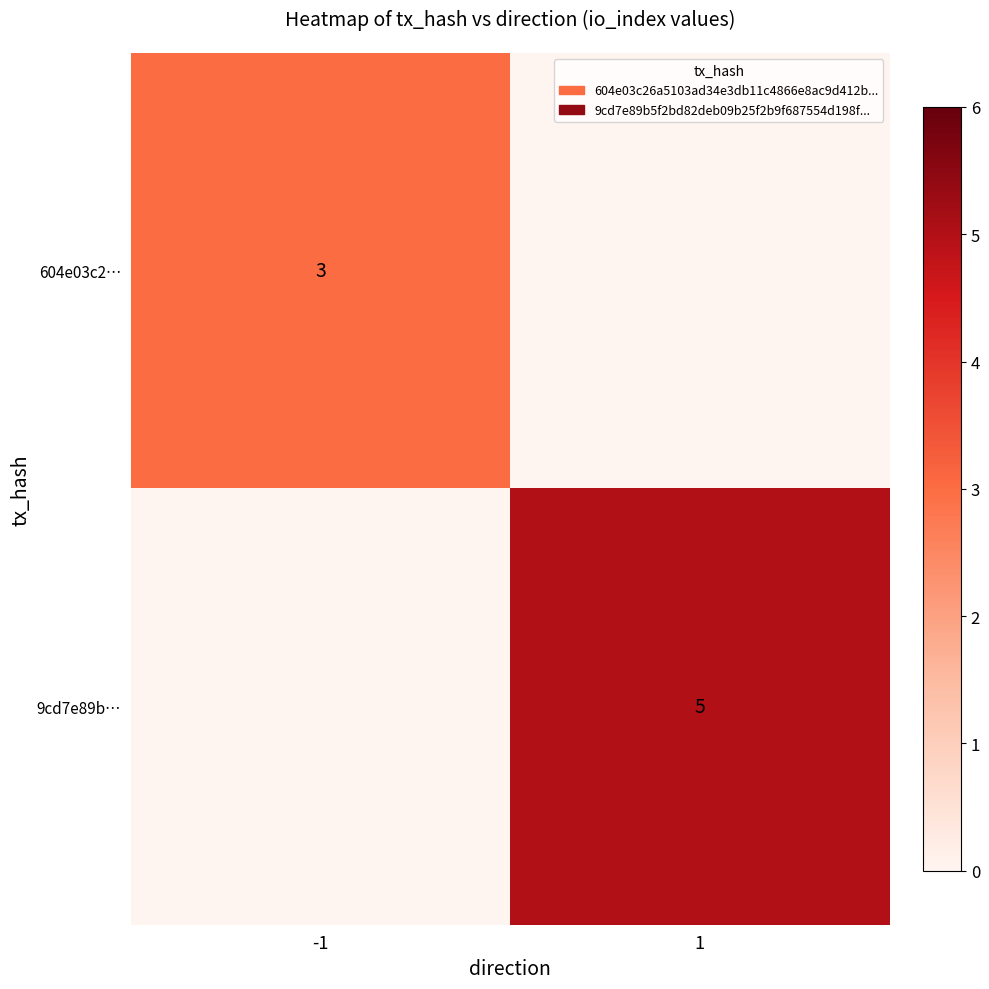

True or false: 9cd7e89b… has a value of 5 at 1.

True